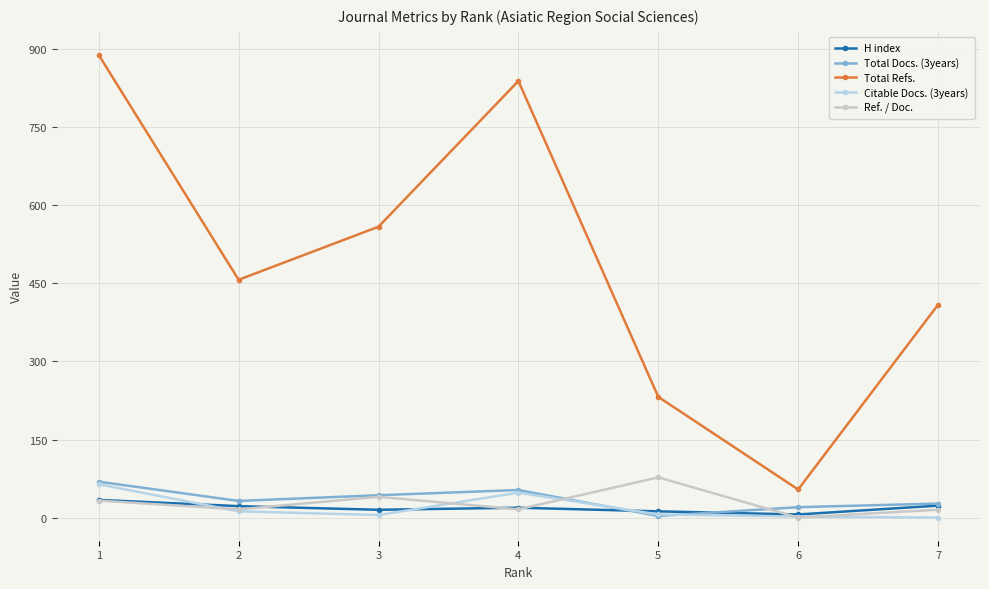

What is the sum of all H index values?

131.0